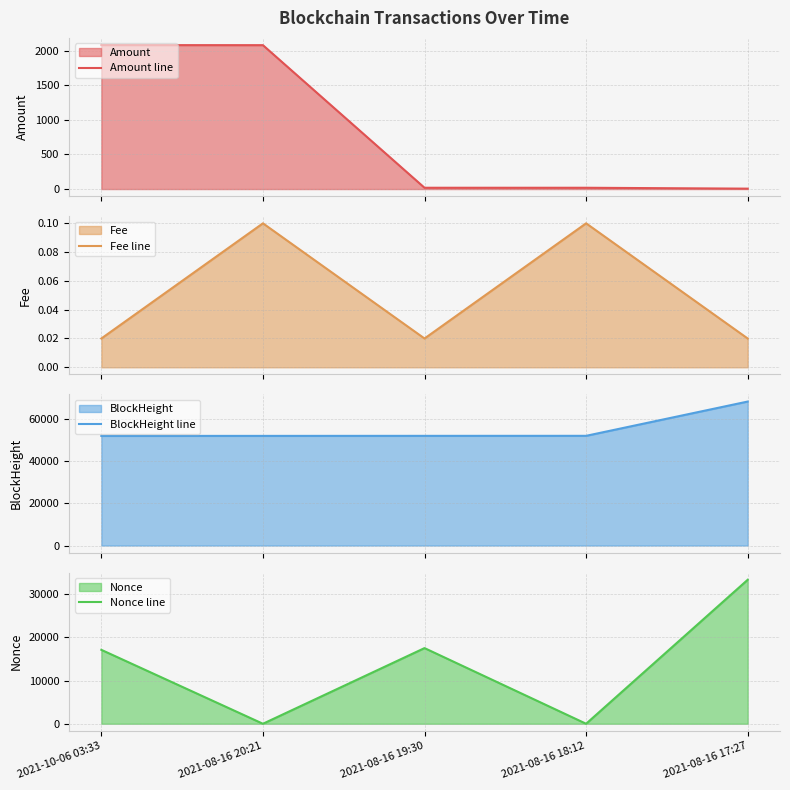

List the labels in order of Fee line value, smallest first.

2021-10-06 03:33, 2021-08-16 19:30, 2021-08-16 17:27, 2021-08-16 20:21, 2021-08-16 18:12